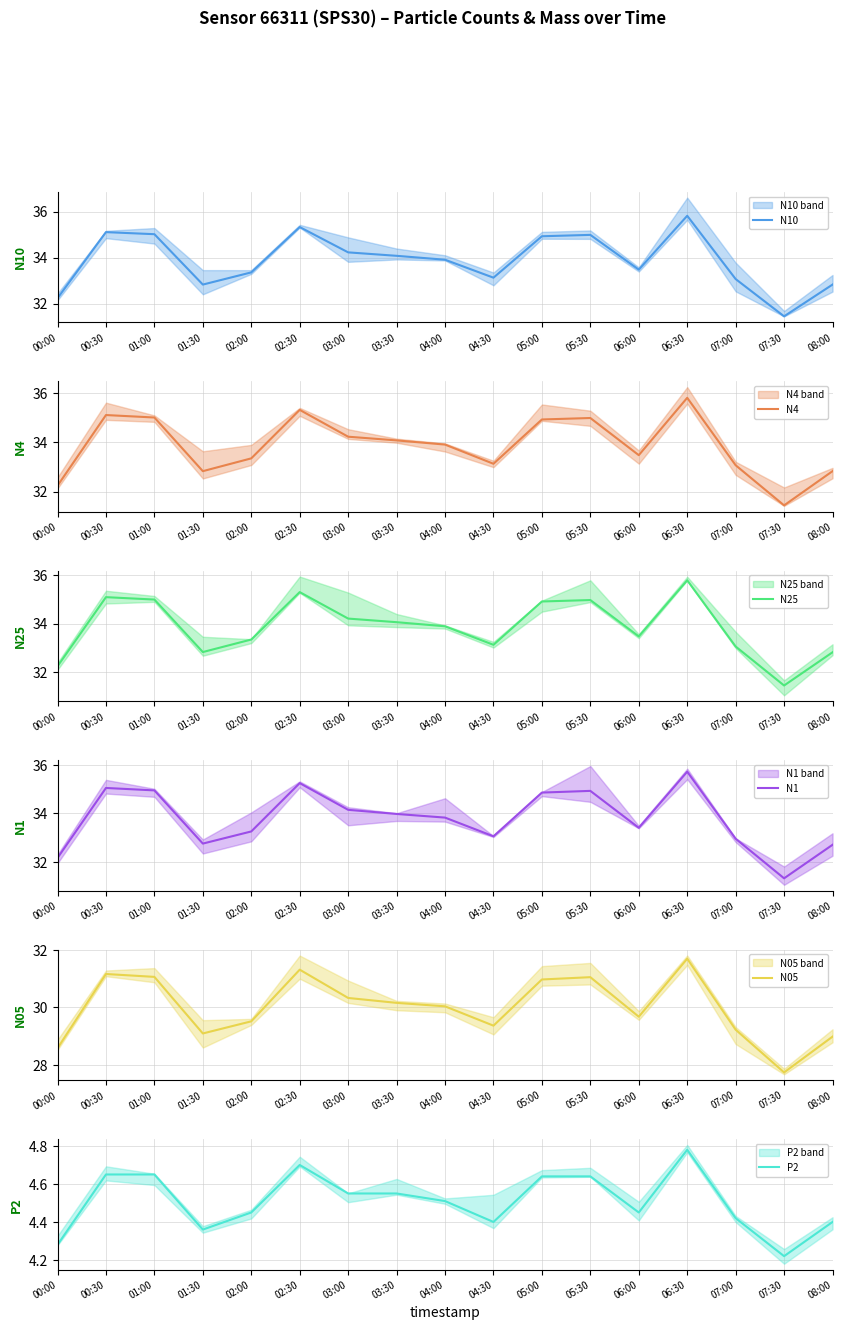

Is it true that N05 equals 9.7 at 03:00?

False